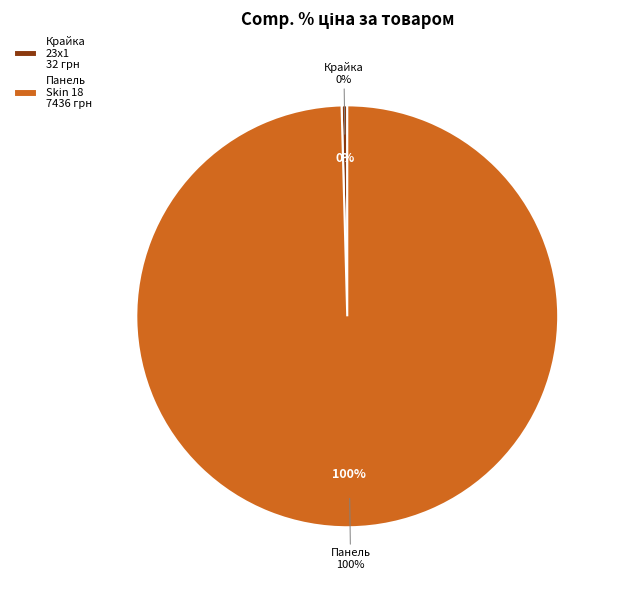

Does any single category account for the majority?

Yes